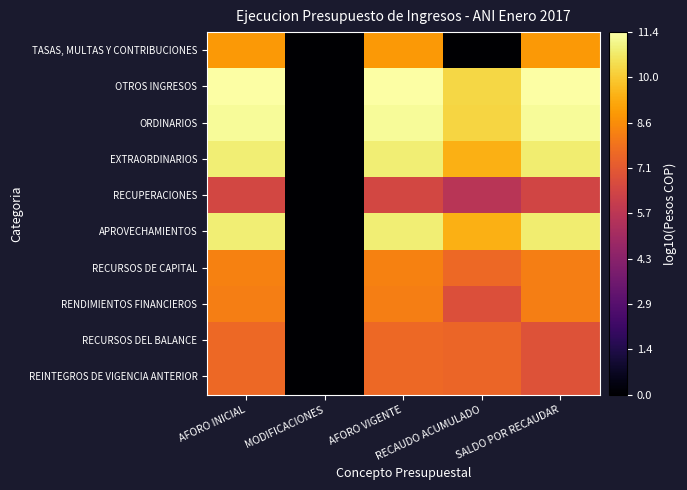

Reading left to right, transcribe all the data shown in this chart.

TASAS, MULTAS Y CONTRIBUCIONES: AFORO INICIAL=8.8	MODIFICACIONES=0.0	AFORO VIGENTE=8.8	RECAUDO ACUMULADO=0.0	SALDO POR RECAUDAR=8.8
OTROS INGRESOS: AFORO INICIAL=11.4	MODIFICACIONES=0.0	AFORO VIGENTE=11.4	RECAUDO ACUMULADO=10.3	SALDO POR RECAUDAR=11.4
ORDINARIOS: AFORO INICIAL=11.3	MODIFICACIONES=0.0	AFORO VIGENTE=11.3	RECAUDO ACUMULADO=10.2	SALDO POR RECAUDAR=11.2
EXTRAORDINARIOS: AFORO INICIAL=10.8	MODIFICACIONES=0.0	AFORO VIGENTE=10.8	RECAUDO ACUMULADO=9.4	SALDO POR RECAUDAR=10.8
RECUPERACIONES: AFORO INICIAL=6.5	MODIFICACIONES=0.0	AFORO VIGENTE=6.5	RECAUDO ACUMULADO=5.6	SALDO POR RECAUDAR=6.4
APROVECHAMIENTOS: AFORO INICIAL=10.8	MODIFICACIONES=0.0	AFORO VIGENTE=10.8	RECAUDO ACUMULADO=9.4	SALDO POR RECAUDAR=10.8
RECURSOS DE CAPITAL: AFORO INICIAL=8.3	MODIFICACIONES=0.0	AFORO VIGENTE=8.3	RECAUDO ACUMULADO=7.6	SALDO POR RECAUDAR=8.2
RENDIMIENTOS FINANCIEROS: AFORO INICIAL=8.2	MODIFICACIONES=0.0	AFORO VIGENTE=8.2	RECAUDO ACUMULADO=6.8	SALDO POR RECAUDAR=8.2
RECURSOS DEL BALANCE: AFORO INICIAL=7.6	MODIFICACIONES=0.0	AFORO VIGENTE=7.6	RECAUDO ACUMULADO=7.5	SALDO POR RECAUDAR=6.9
REINTEGROS DE VIGENCIA ANTERIOR: AFORO INICIAL=7.6	MODIFICACIONES=0.0	AFORO VIGENTE=7.6	RECAUDO ACUMULADO=7.5	SALDO POR RECAUDAR=6.9